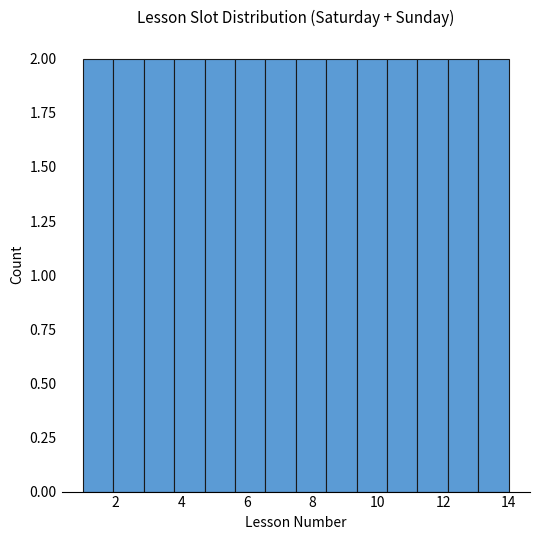

What is the height of the bar covering 2.0 to 2.8 on the x-axis? Neither the bar edges nor the heights are printed on the chart, so give them approximately, as read against the axes.

2